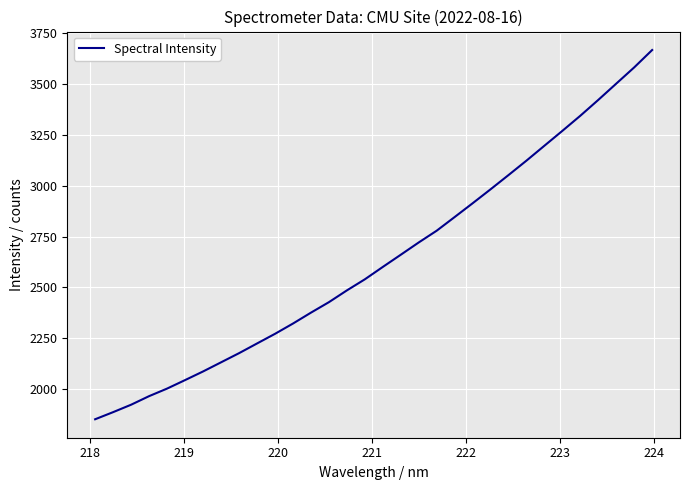

What is the greatest value displayed?

3667.8